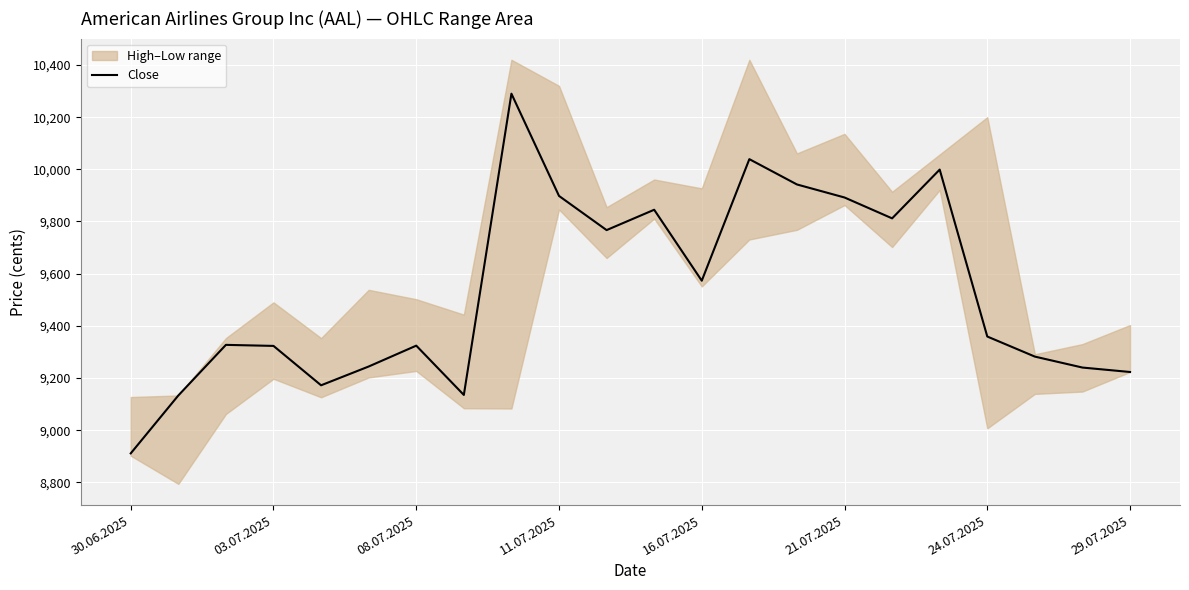

At which label does Close reach its minimum?

30.06.2025